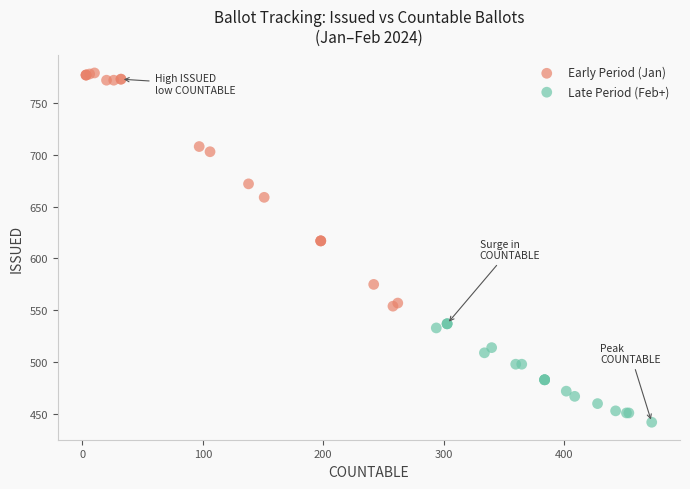

Which series reaches the minimum Y coordinate?

Late Period (Feb+)